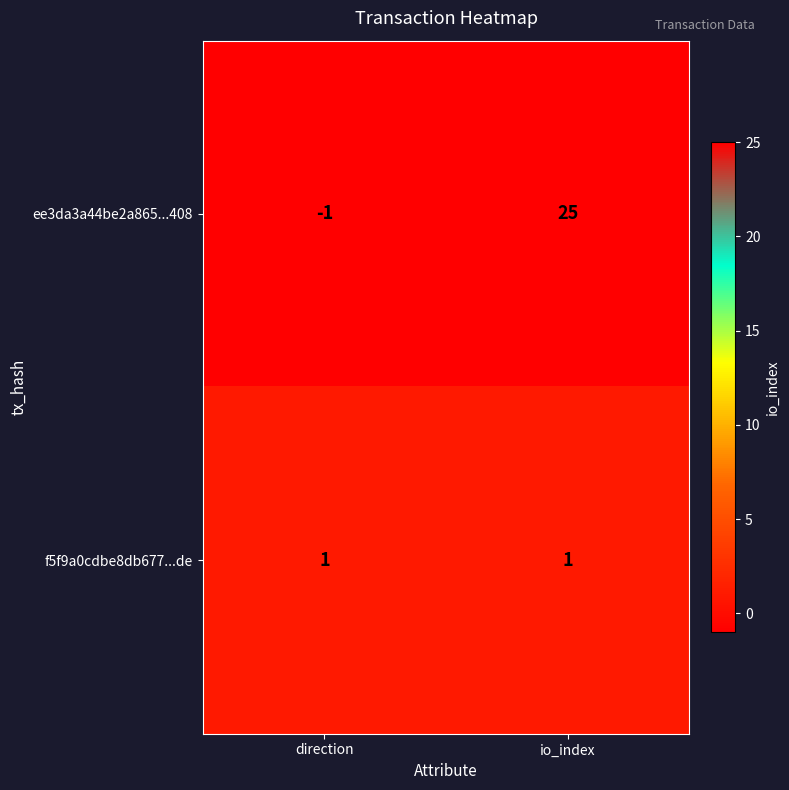

What is the spread (max minus min) of values at direction?

2